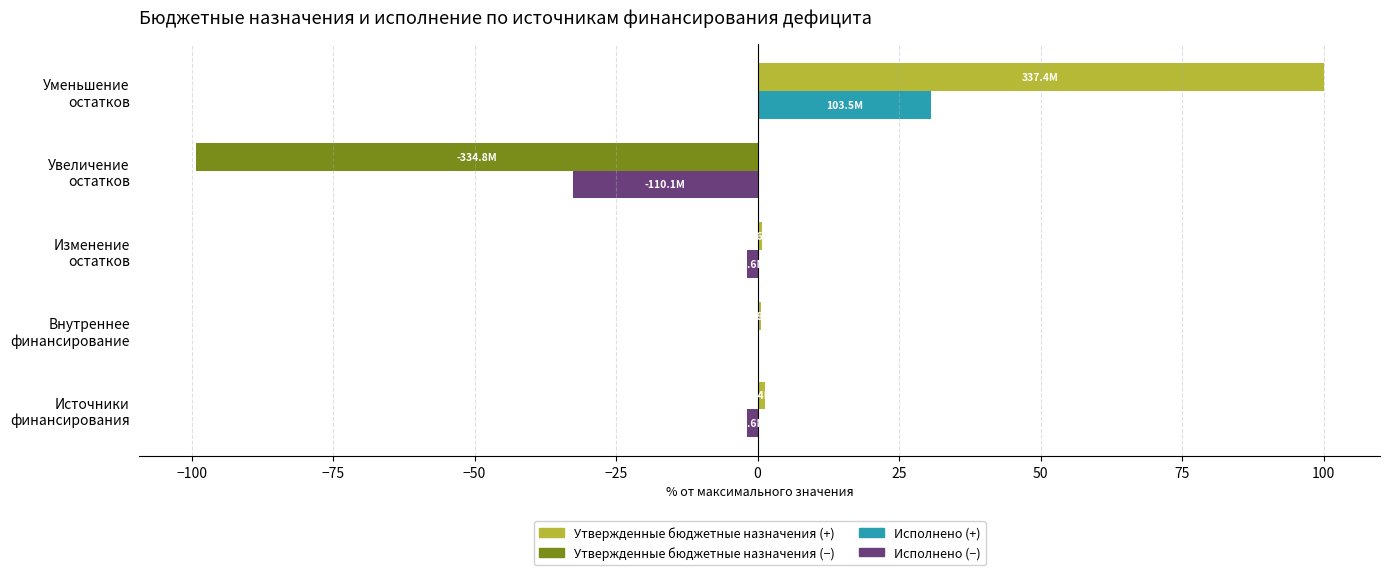

Which series has the largest total across all categories?

Утвержденные бюджетные назначения (+)